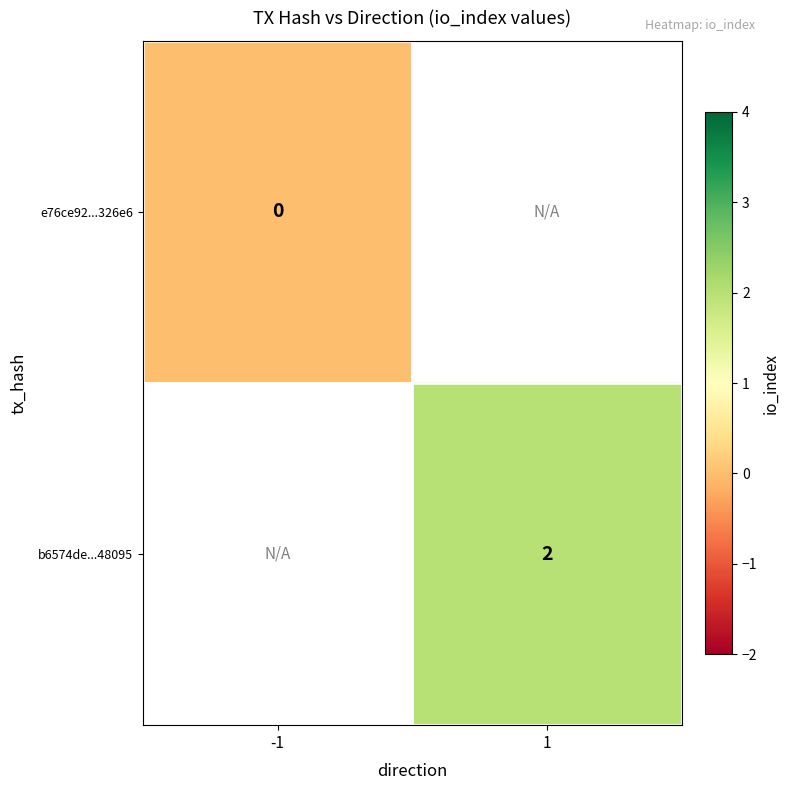

At which category does the chart reach its minimum across all series?

-1